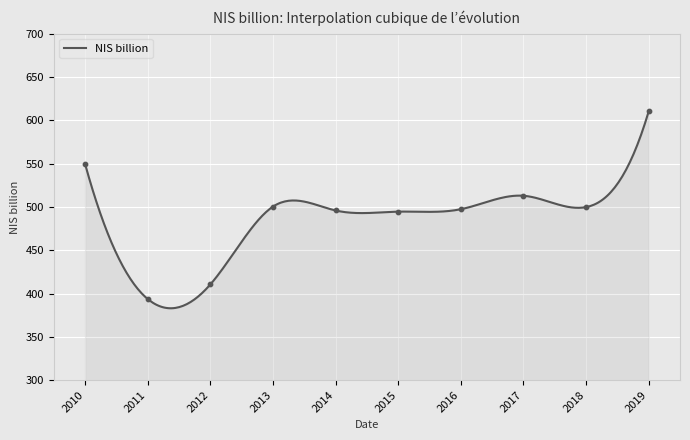

What is the ratio of the value at 2017 to the value at 2015?

1.0